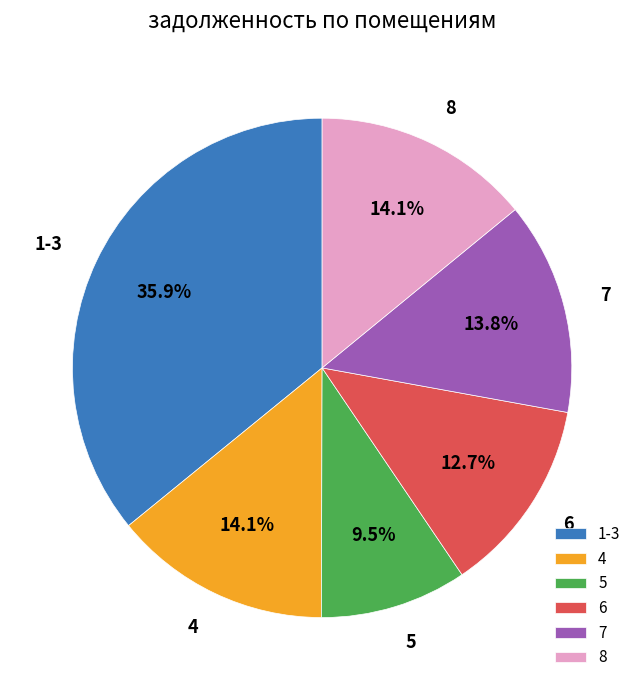

To the nearest percent, what is the average slice percentage?

17%